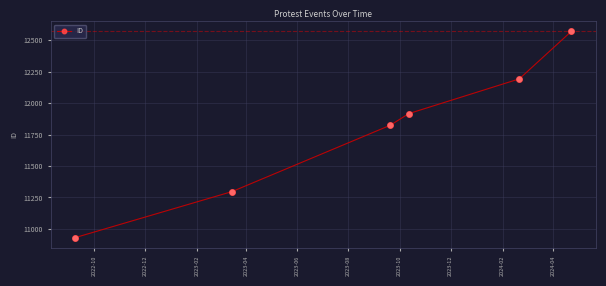

What is the difference between the second highest and minimum values?

1260